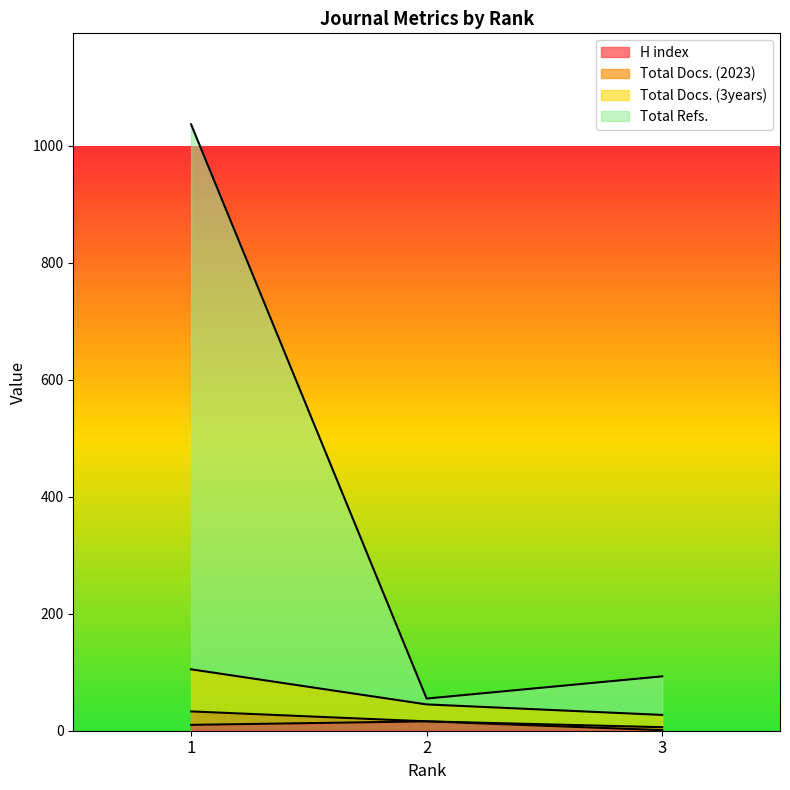

True or false: H index has a value of 1 at 3.

True